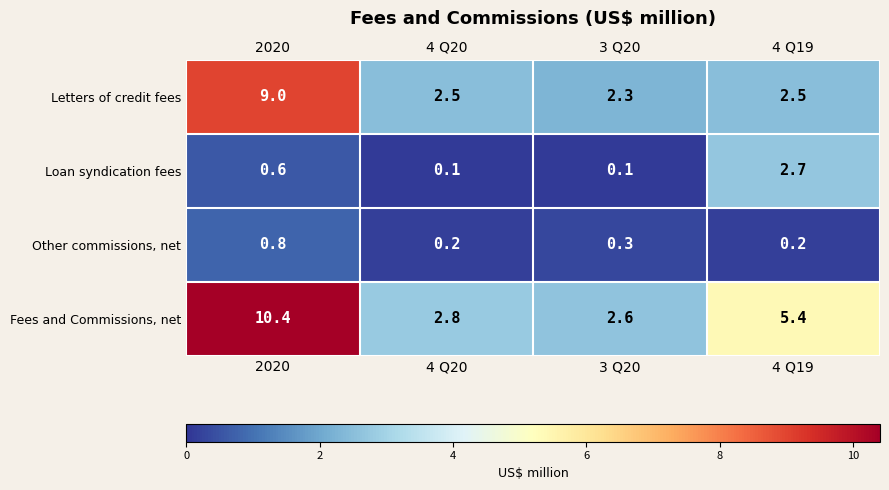

The value of Fees and Commissions, net at 2020 is 10.4. True or false?

True